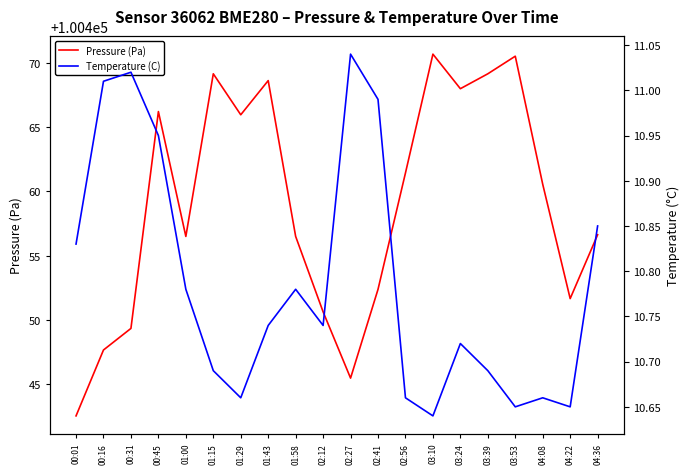

List the labels in order of Pressure (Pa) value, smallest first.

00:01, 02:27, 00:16, 00:31, 02:12, 04:22, 02:41, 01:00, 01:58, 04:36, 04:08, 02:56, 01:29, 00:45, 03:24, 01:43, 01:15, 03:39, 03:53, 03:10